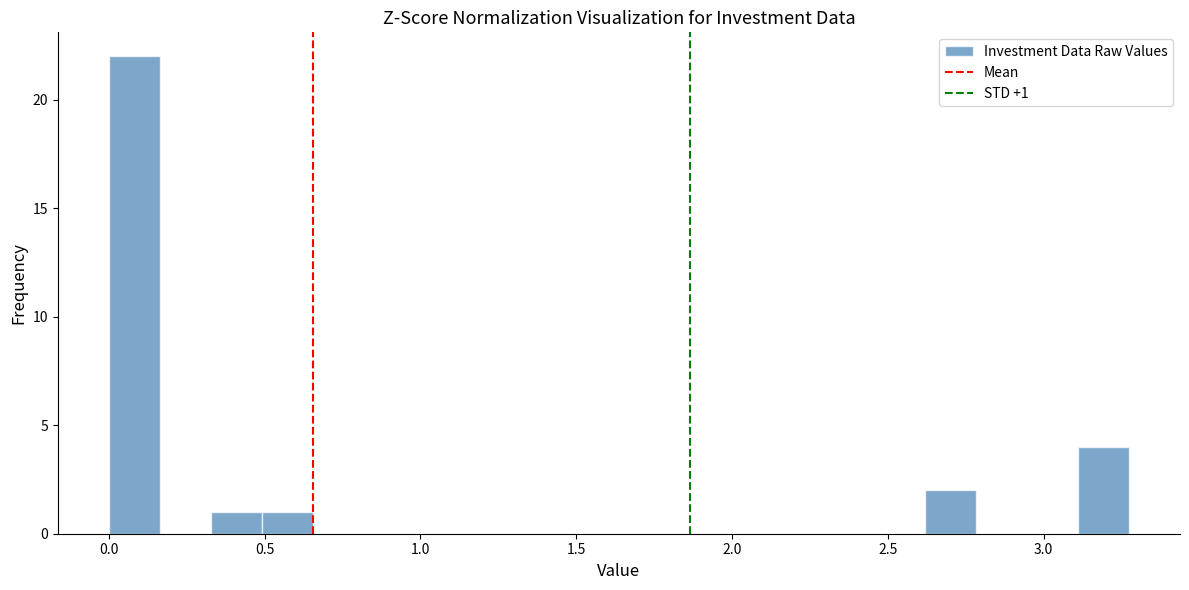

Around what value on the x-axis is the tallest bar? Give the approximate position of its centre, as read against the axis.

0.10